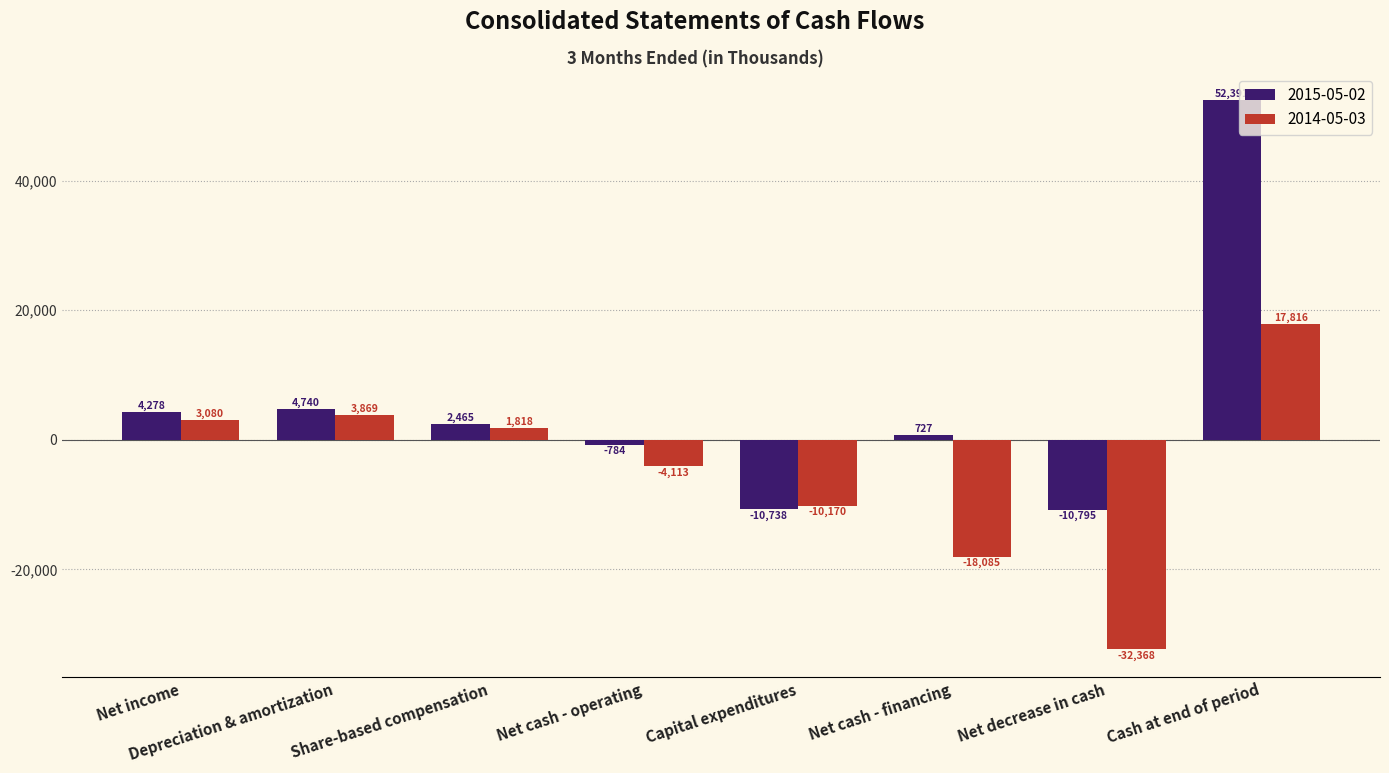

Reading right to left, transcribe all the data shown in this chart.

2015-05-02: 52391	-10795	727	-10738	-784	2465	4740	4278
2014-05-03: 17816	-32368	-18085	-10170	-4113	1818	3869	3080